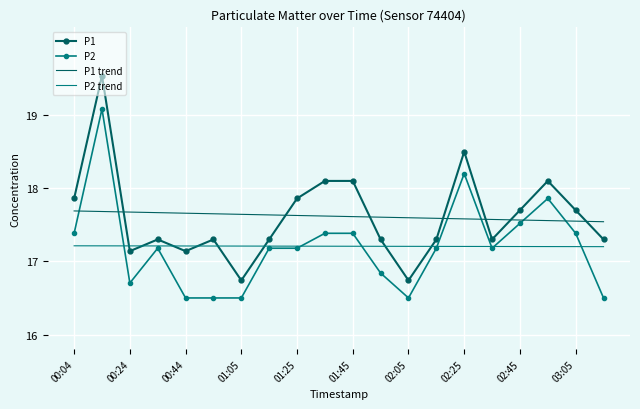

True or false: P2 and P1 cross at least once.

False